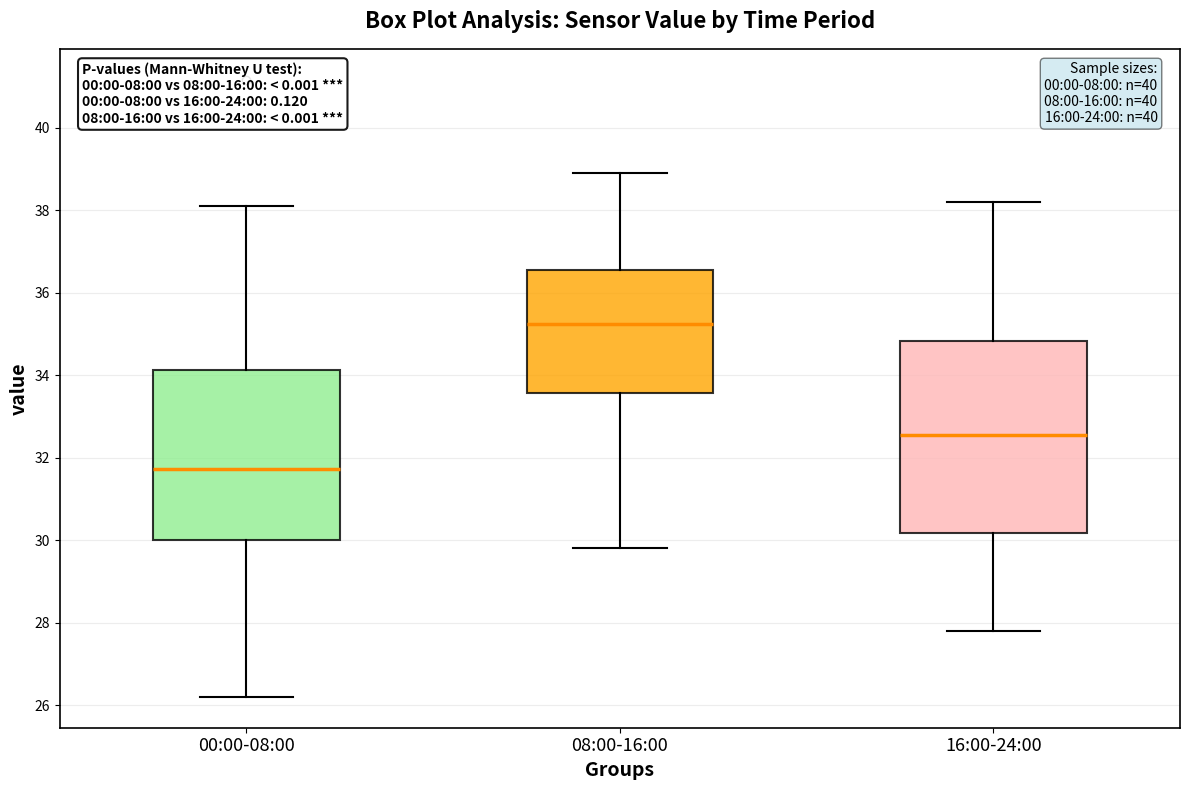

Reading left to right, transcribe this box plot: for each box, give where its median line is, the range the box spans, and where its two whiskers end, as read against the y-axis. The values are not printed on the chart, so give them approximately, as read against the axis.

00:00-08:00: median 31.8, box 30.0 to 34.2, whiskers 26.2 to 38.2
08:00-16:00: median 35.2, box 33.6 to 36.6, whiskers 29.8 to 39.0
16:00-24:00: median 32.6, box 30.2 to 34.8, whiskers 27.8 to 38.2